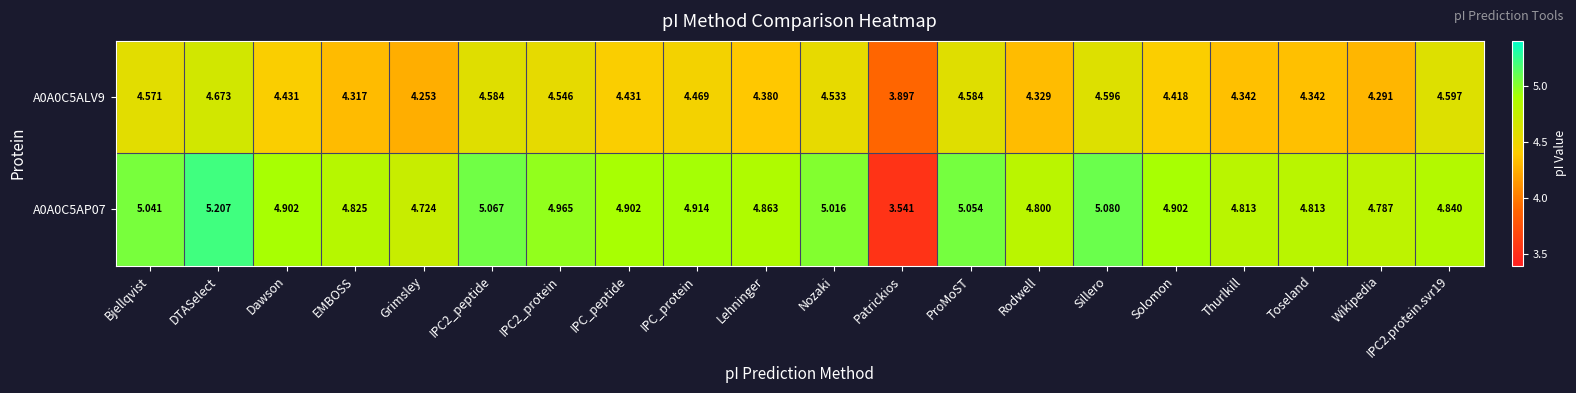

At which label is A0A0C5AP07 closest to 4?

Patrickios